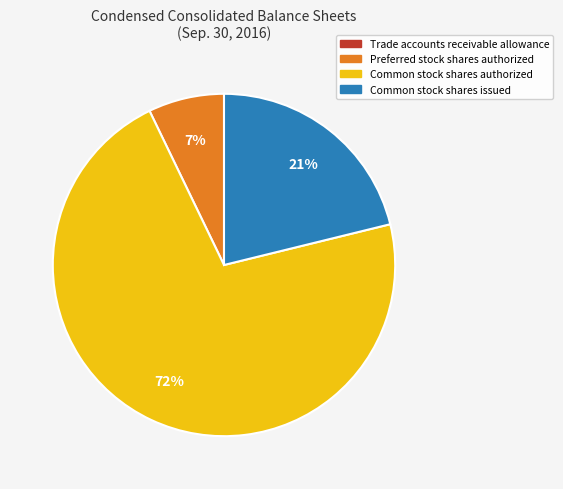

What is the largest slice in the pie chart?

Common stock shares authorized